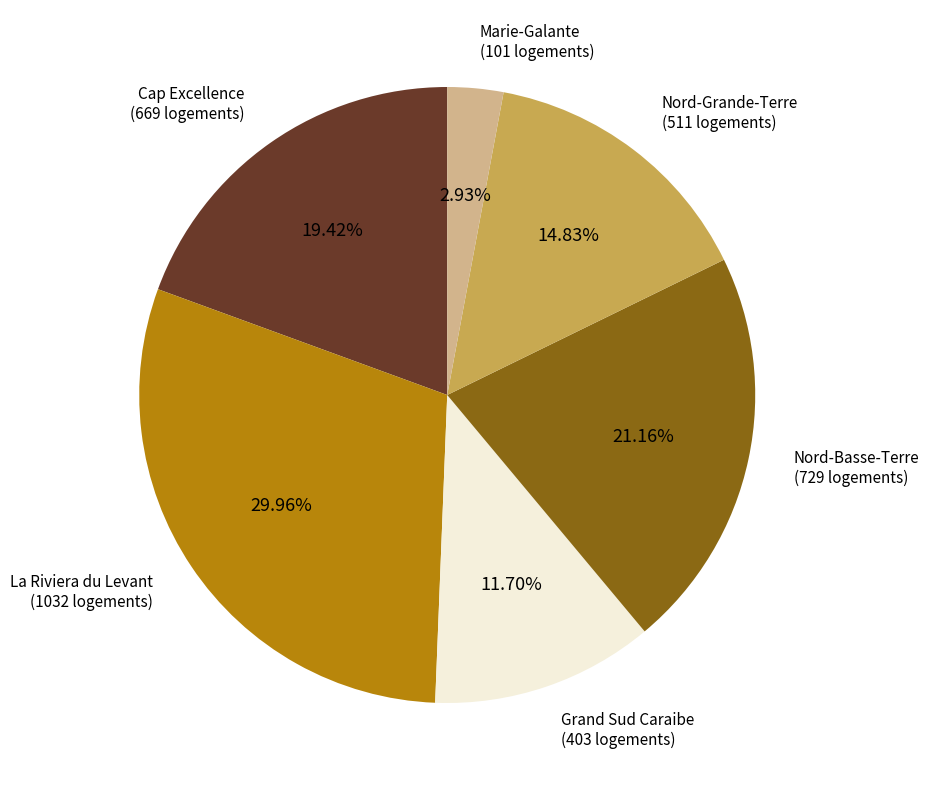

To the nearest percent, what is the average slice percentage?

17%